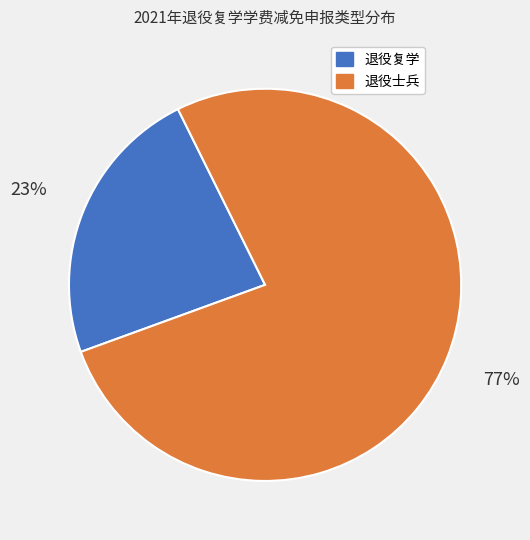

To the nearest percent, what portion does 退役士兵 represent?

77%